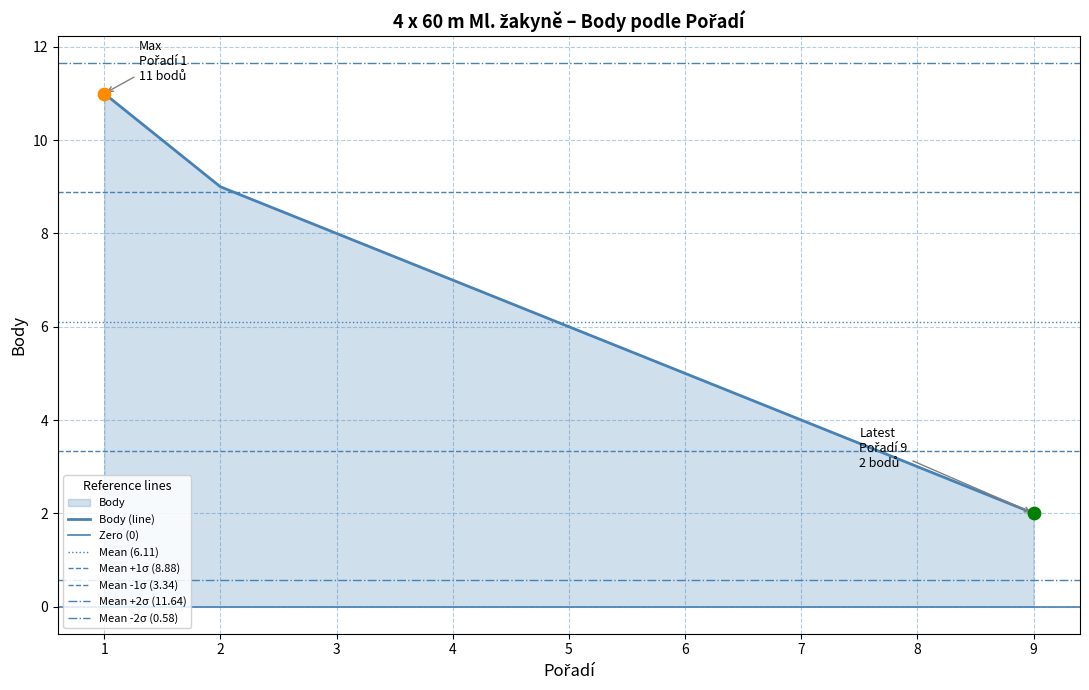

What is the change in value from 1 to 8?

-8